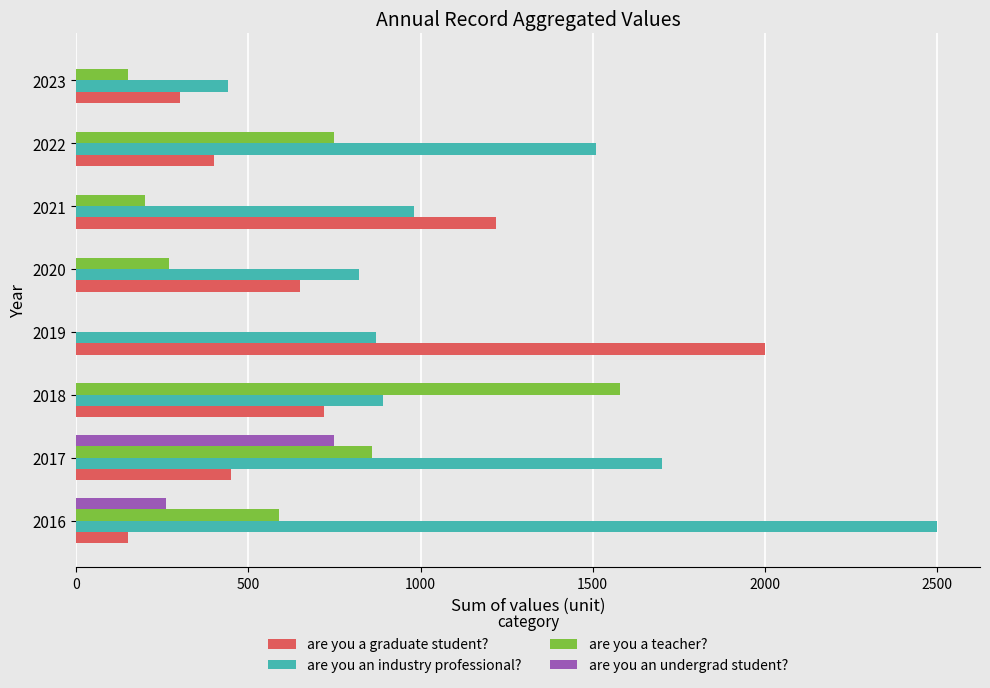

Is it true that are you an undergrad student? equals 0 at 2020?

True